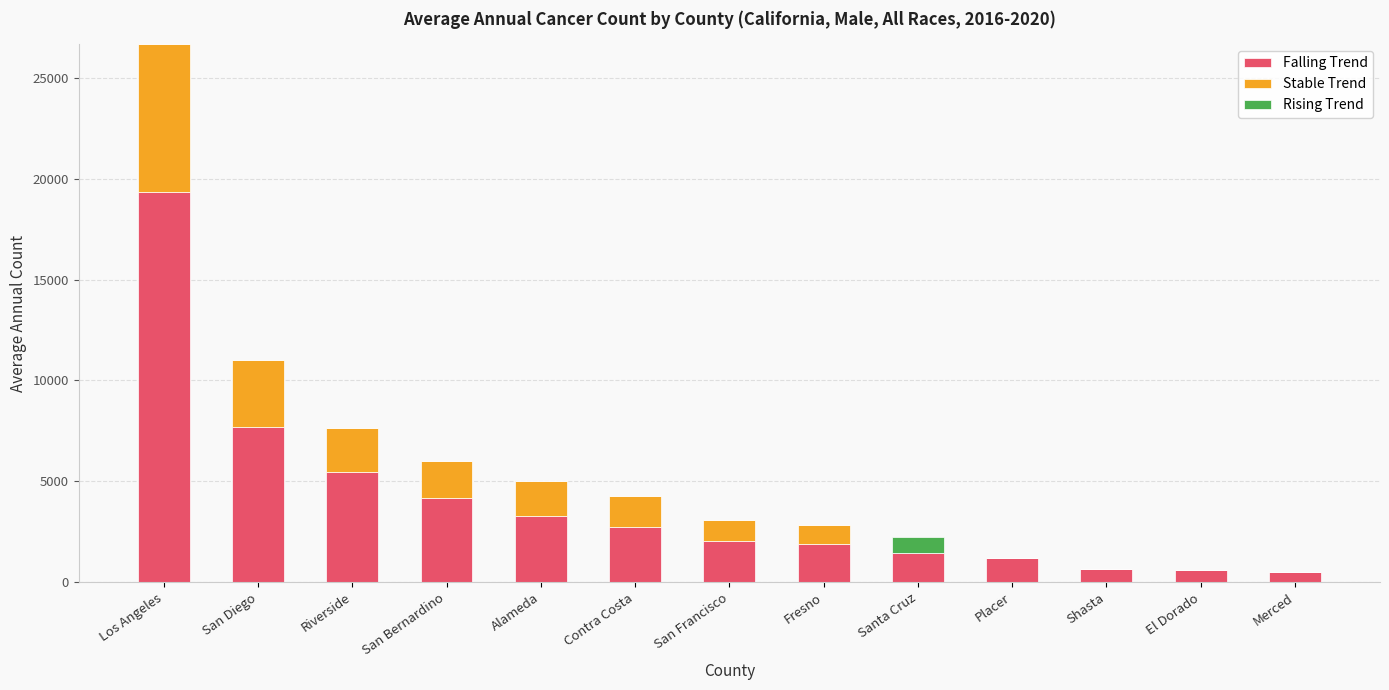

At which category is the sum across all series the highest?

Los Angeles